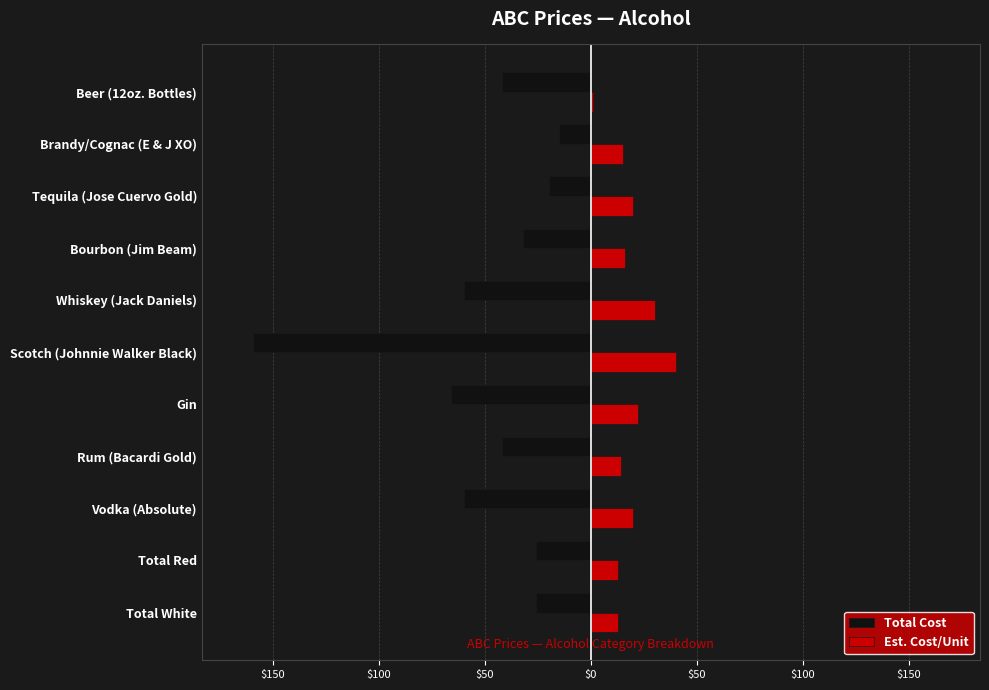

What are all the series names shown in the legend?

Total Cost, Est. Cost/Unit